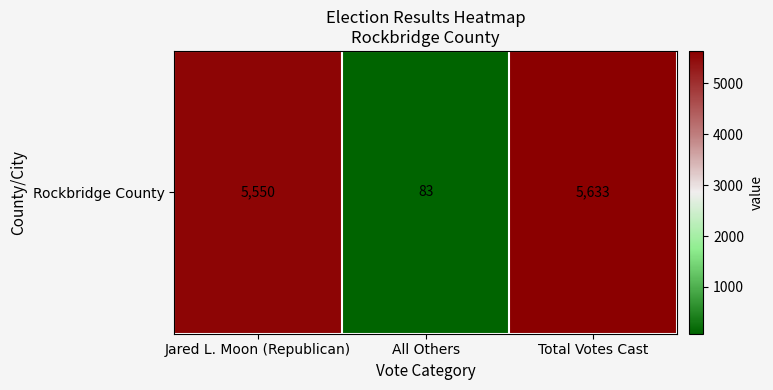

Which category has the lowest value across all series?

All Others